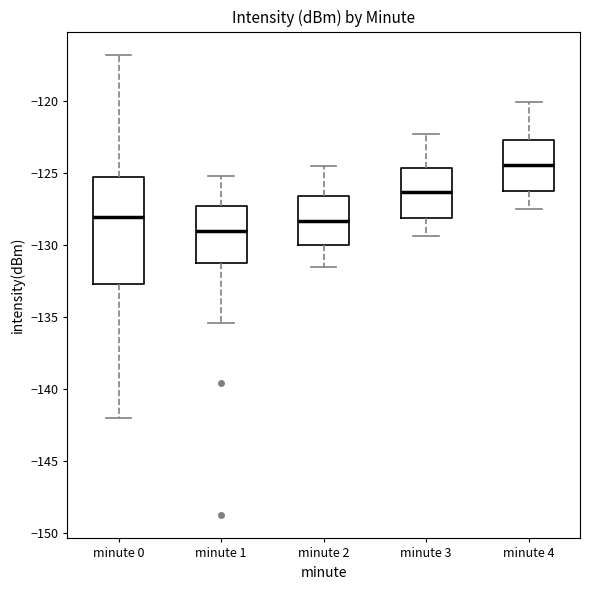

Reading left to right, read every box against the y-axis: the position of its median line, the range the box covers, and the ends of its whiskers. The values are not printed on the chart, so give them approximately, as read against the axis.

minute 0: median -128.0, box -132.5 to -125.5, whiskers -142.0 to -117.0
minute 1: median -129.0, box -131.0 to -127.5, whiskers -135.5 to -125.0
minute 2: median -128.5, box -130.0 to -126.5, whiskers -131.5 to -124.5
minute 3: median -126.5, box -128.0 to -124.5, whiskers -129.5 to -122.5
minute 4: median -124.5, box -126.0 to -122.5, whiskers -127.5 to -120.0